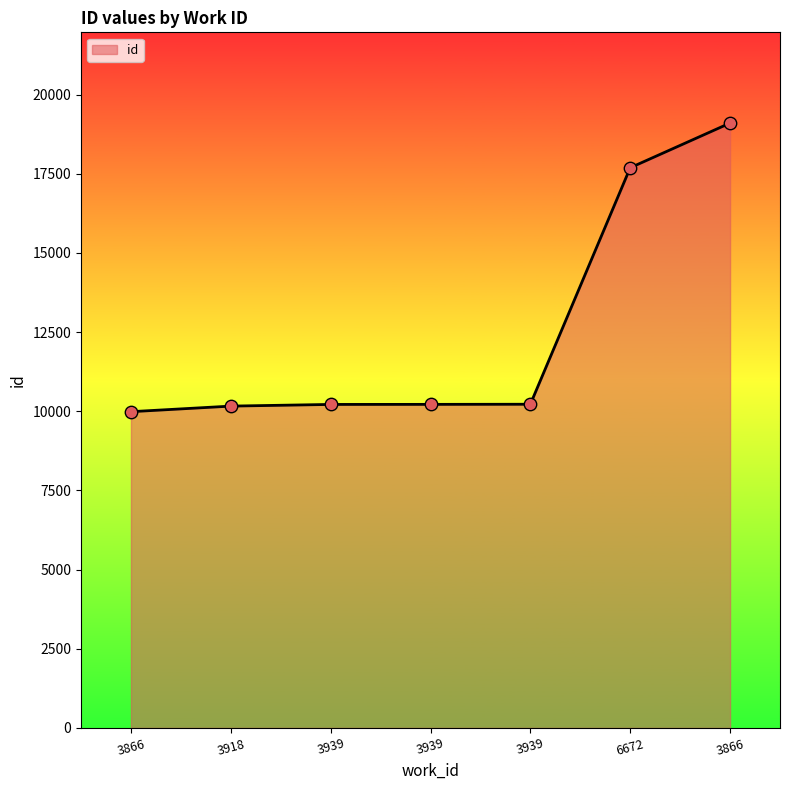

What is the change in value from 3866 to 3939?

+231